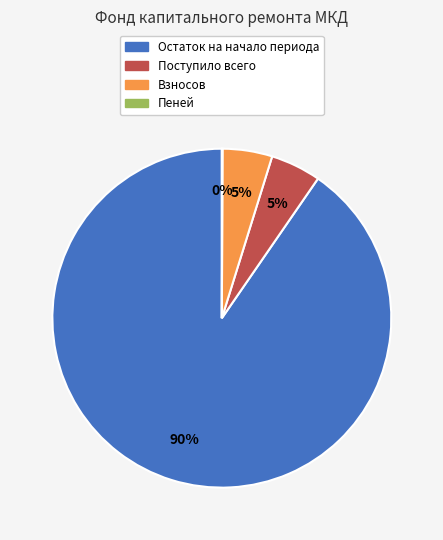

To the nearest percent, what is the average slice percentage?

25%